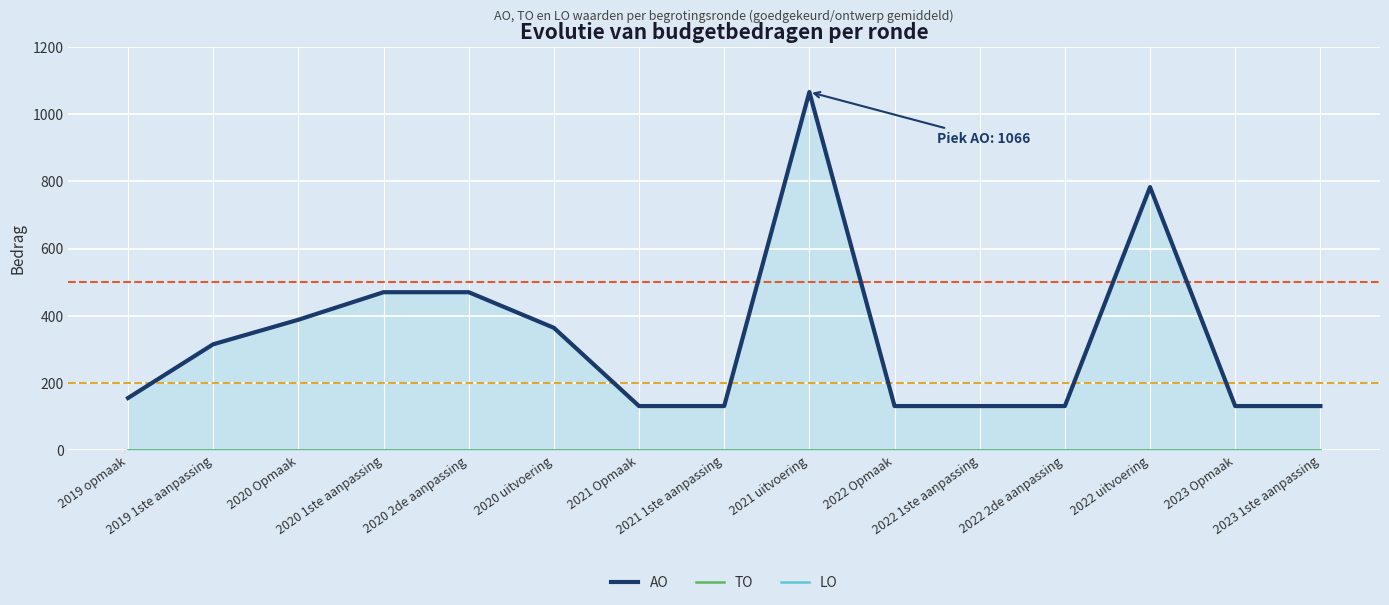

Between 2021 1ste aanpassing and 2022 1ste aanpassing, which series saw the biggest shift?

AO